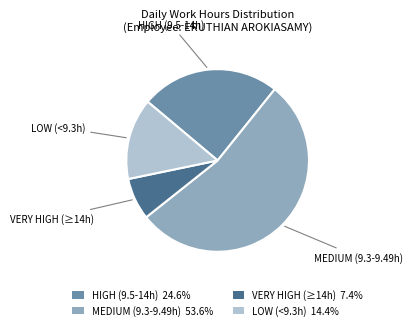

Is there a majority slice in this chart?

Yes